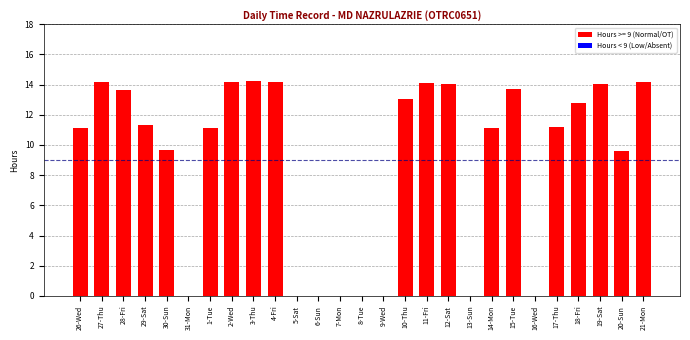

True or false: the data shows 25.4 at 21-Mon.

False